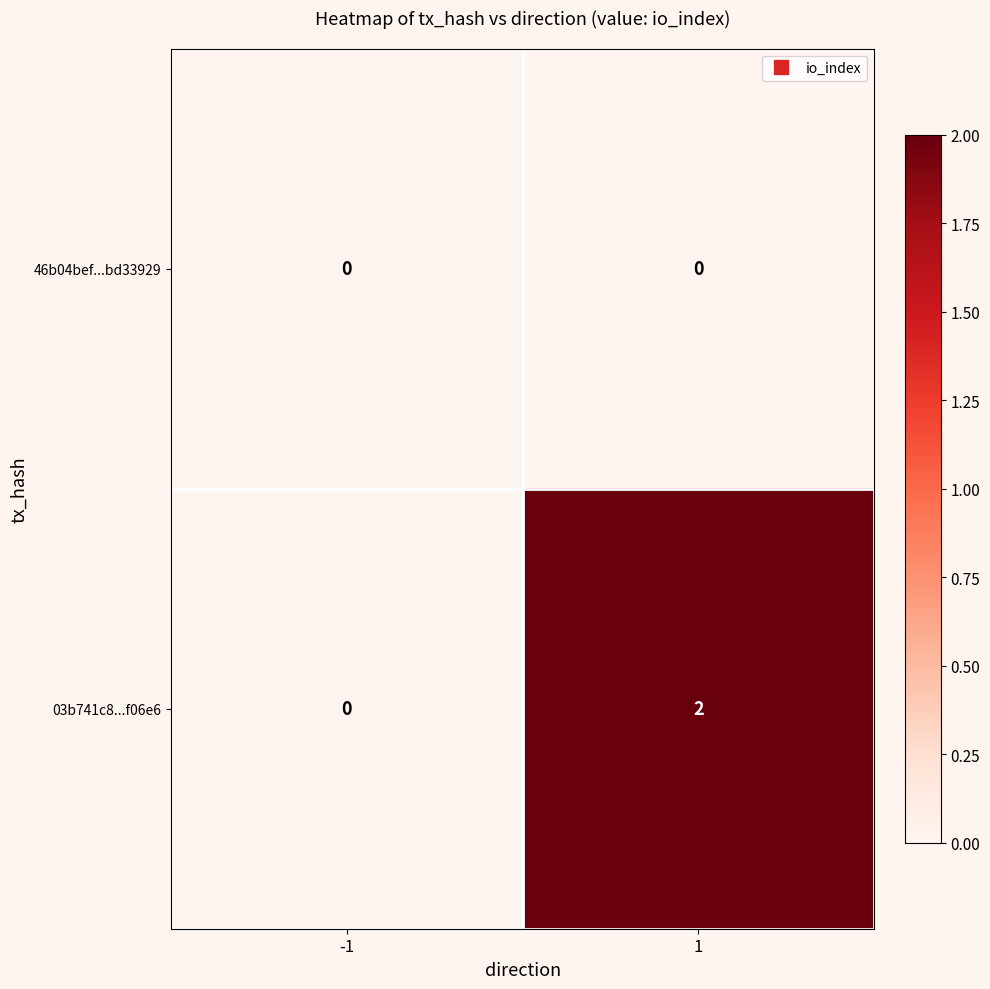

How many categories are shown in the chart?

2